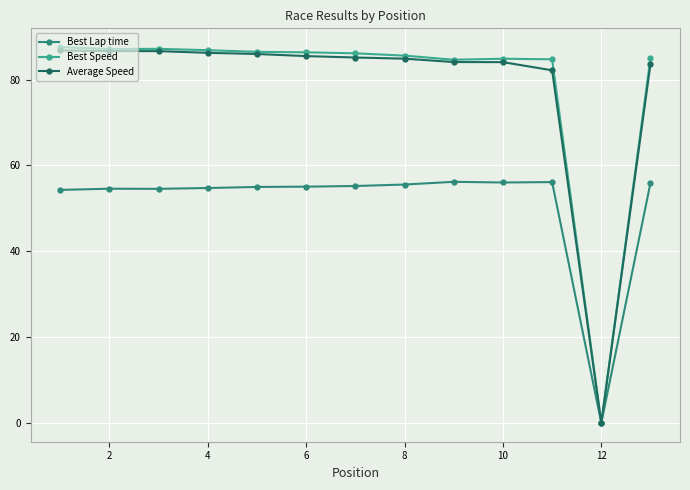

Does the chart have visible grid lines?

Yes